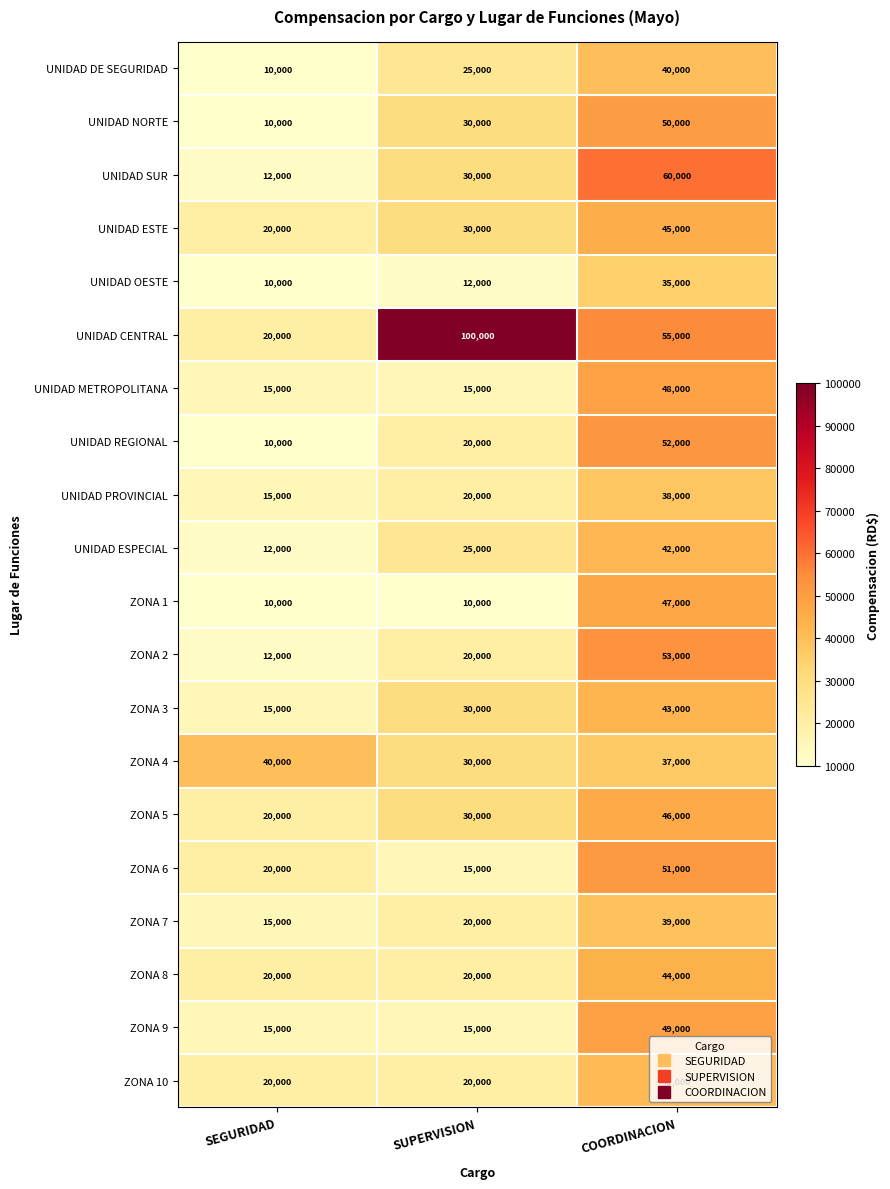

Which series has the widest spread of values?

UNIDAD CENTRAL